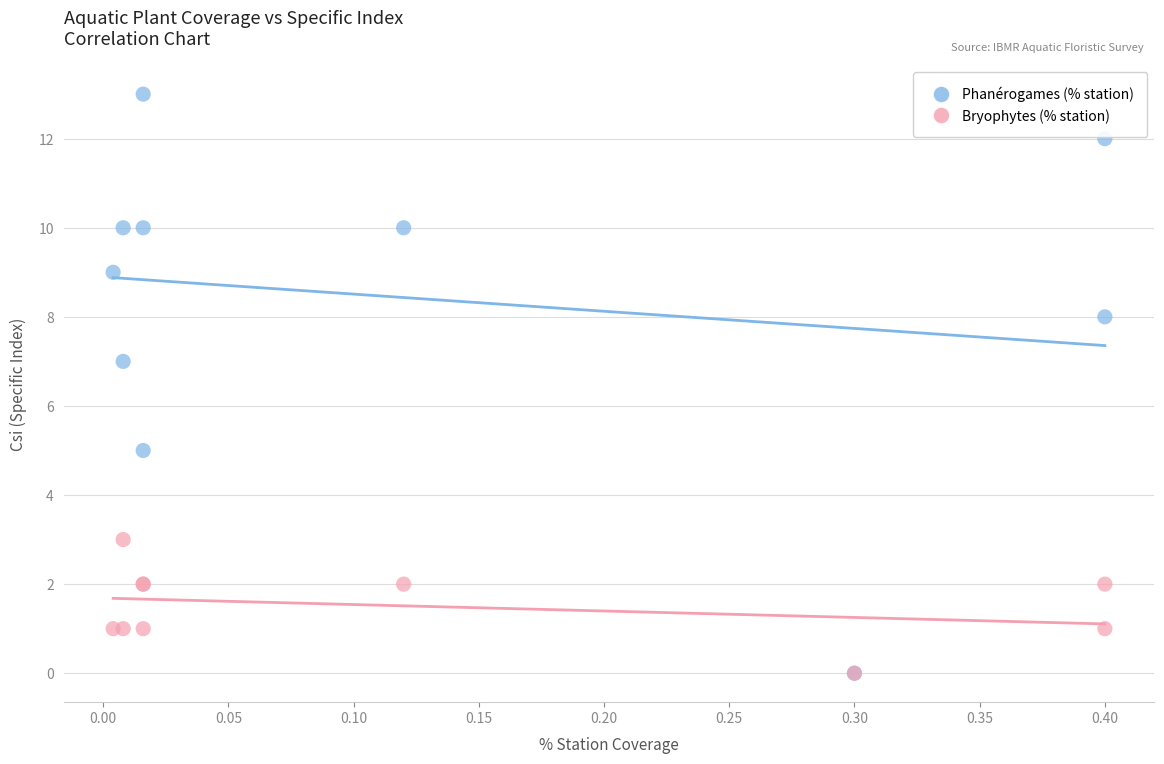

What are all the series names shown in the legend?

Phanérogames (% station), Bryophytes (% station)